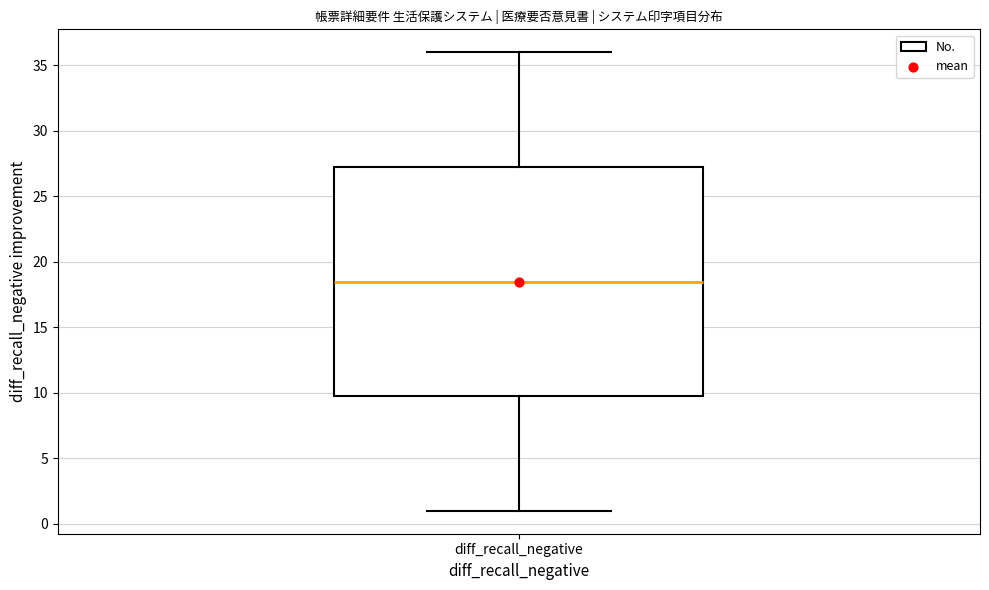

Read this box plot against the y-axis: the position of the median line, the range covered by the box, and the ends of both whiskers. The values are not printed on the chart, so give them approximately, as read against the axis.

median 18.5, box 10.0 to 27.5, whiskers 1.0 to 36.0